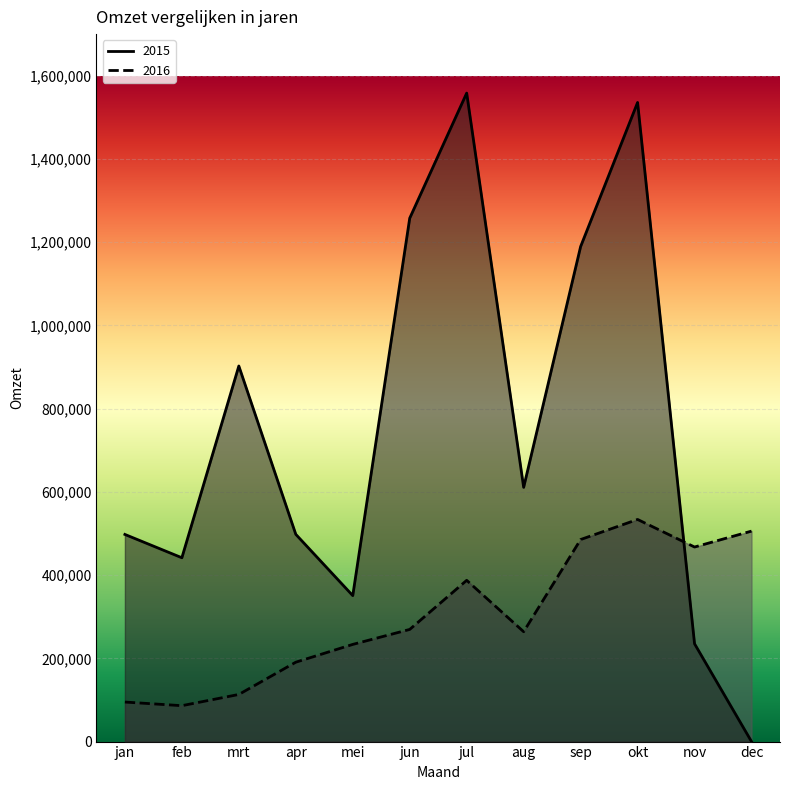

Rank the series by their average value, from highest to lowest.

2015, 2016